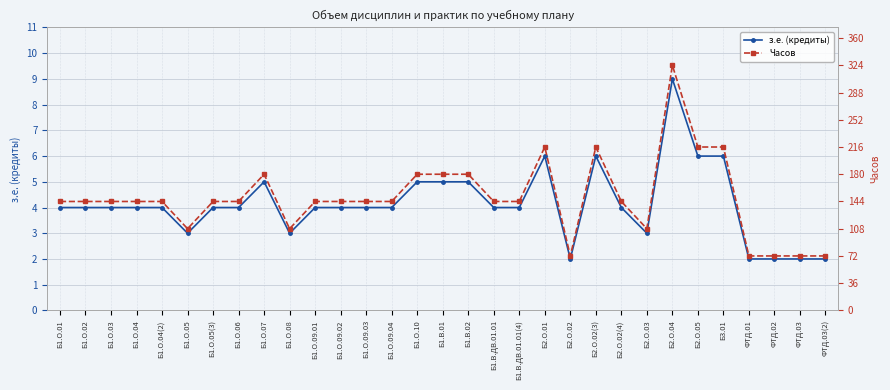

Rank the series by their maximum value, from highest to lowest.

Часов, з.е. (кредиты)